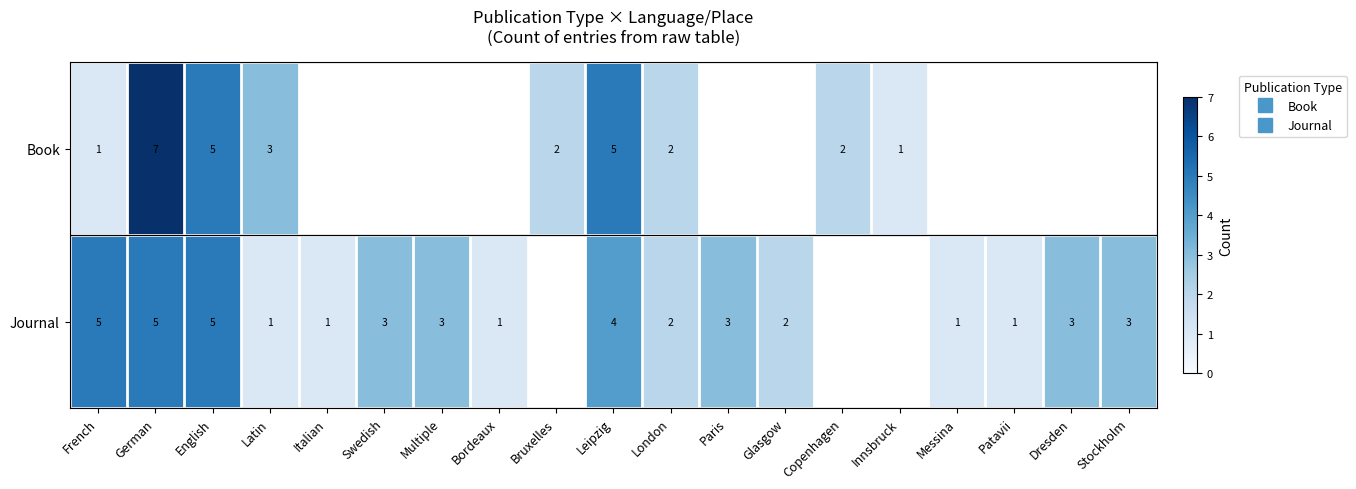

Rank the series by their maximum value, from lowest to highest.

Journal, Book